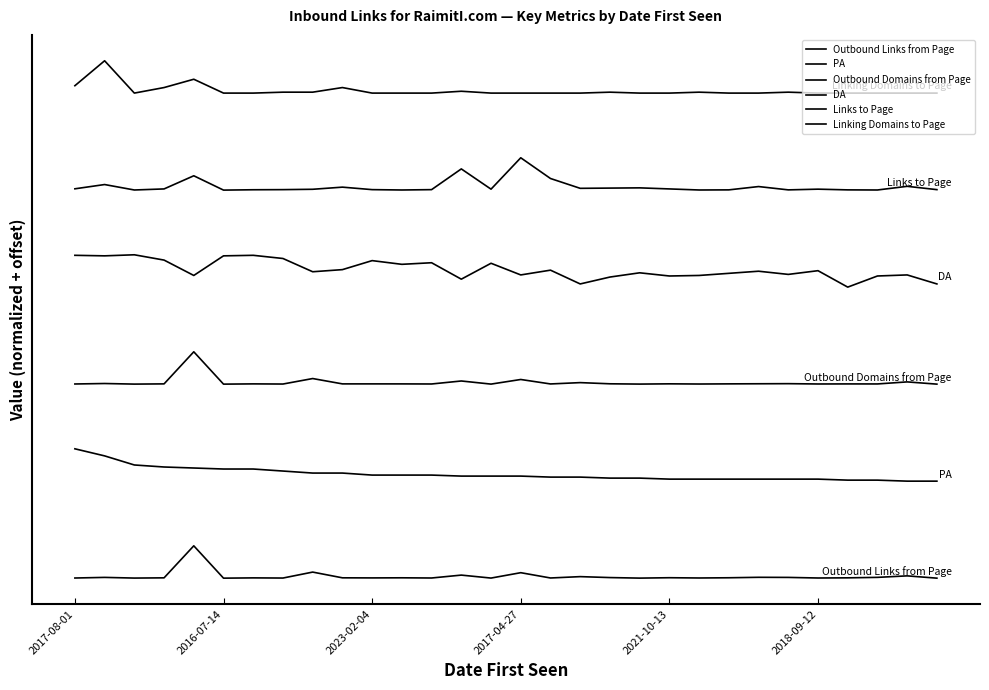

Does the chart display data point markers on the line(s)?

No